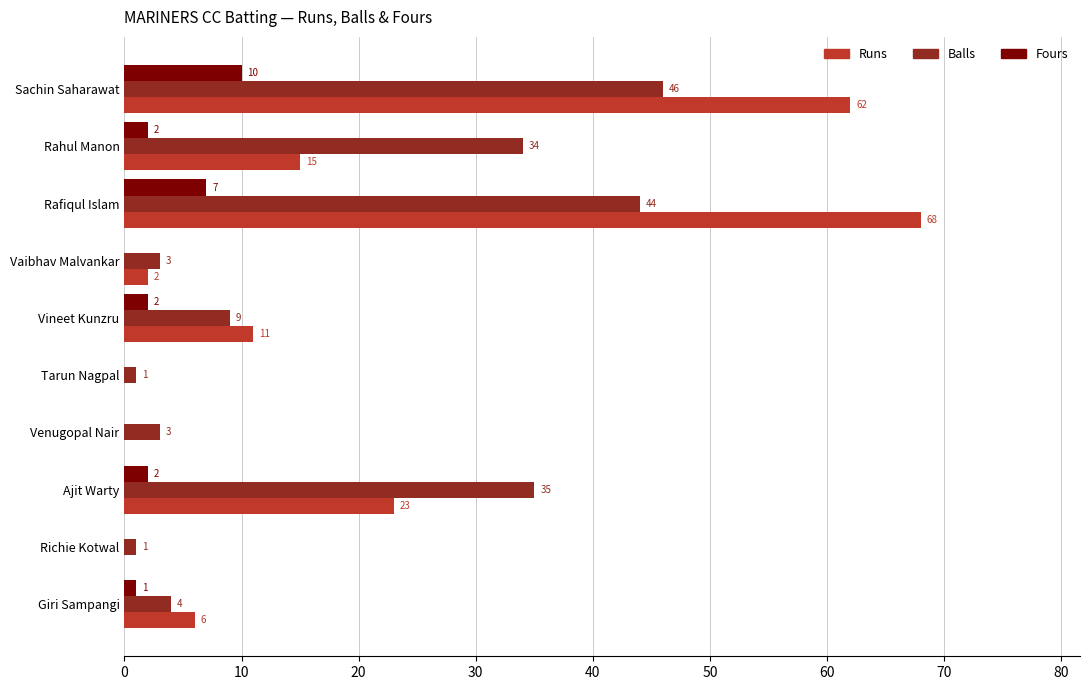

Which category has the highest value across all series?

Rafiqul Islam